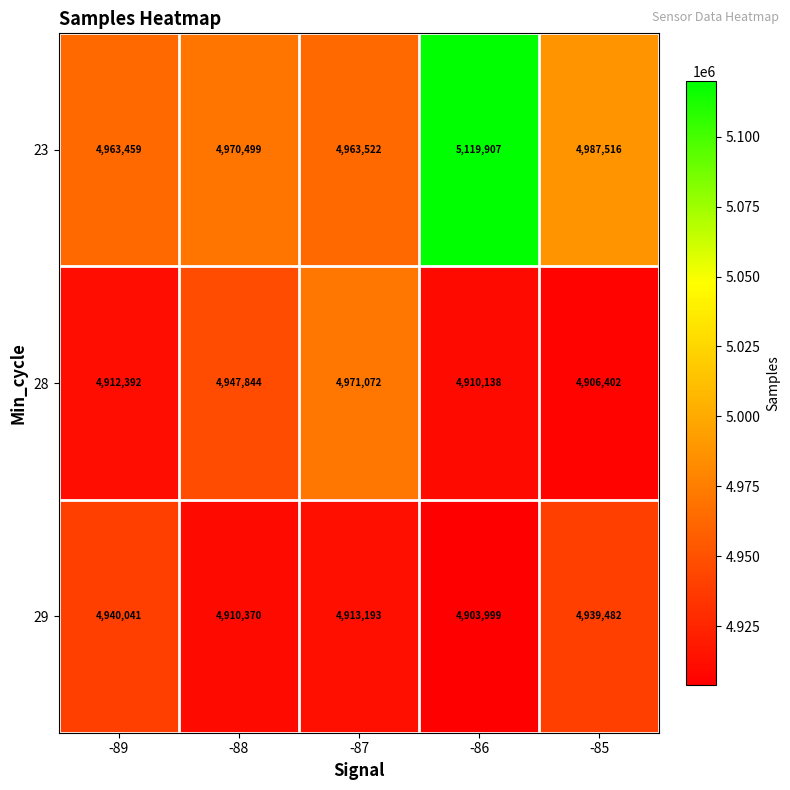

Reading left to right, list all the values displayed in this chart.

23: 4963459	4970499	4963522	5119907	4987516
28: 4912392	4947844	4971072	4910138	4906402
29: 4940041	4910370	4913193	4903999	4939482